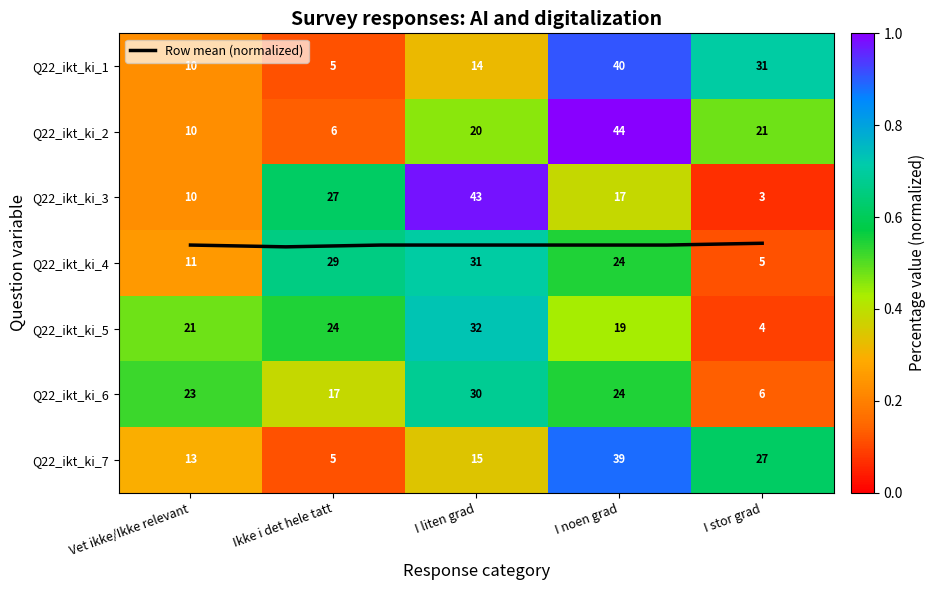

At which category is the sum across all series the highest?

I noen grad